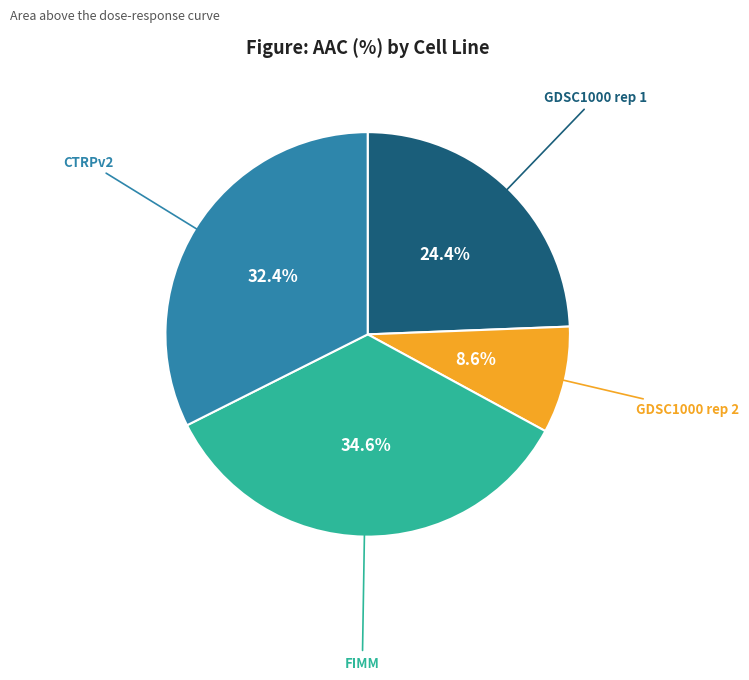

Is there any slice that represents more than half of the pie?

No